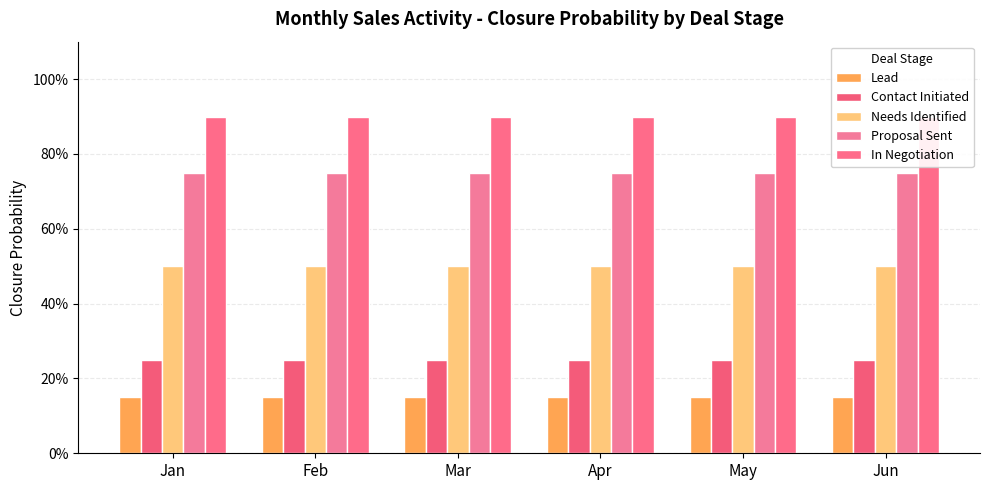

How many bars are there in total?

30